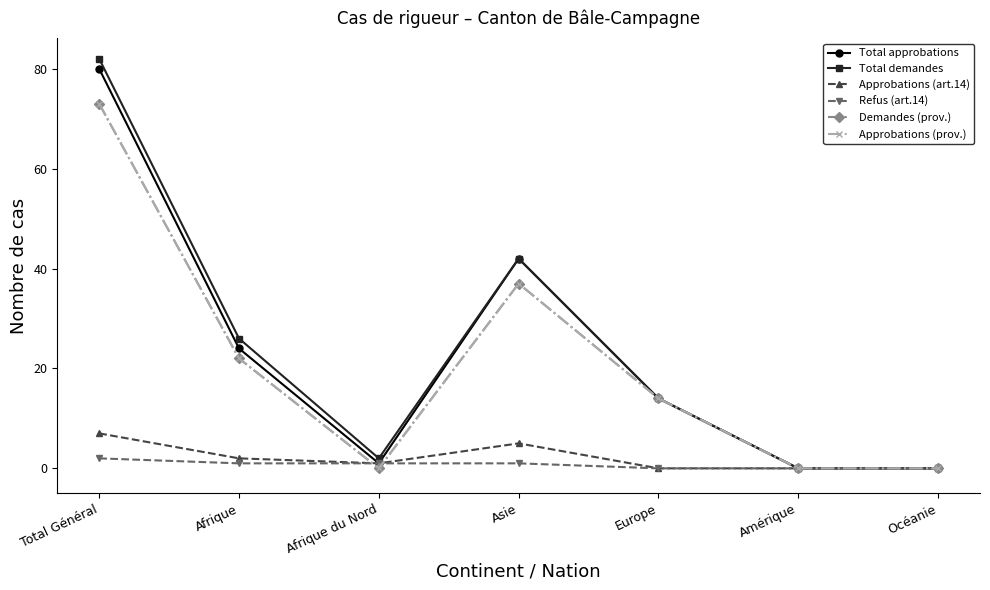

What is the label of the 7th point from the left?

Océanie